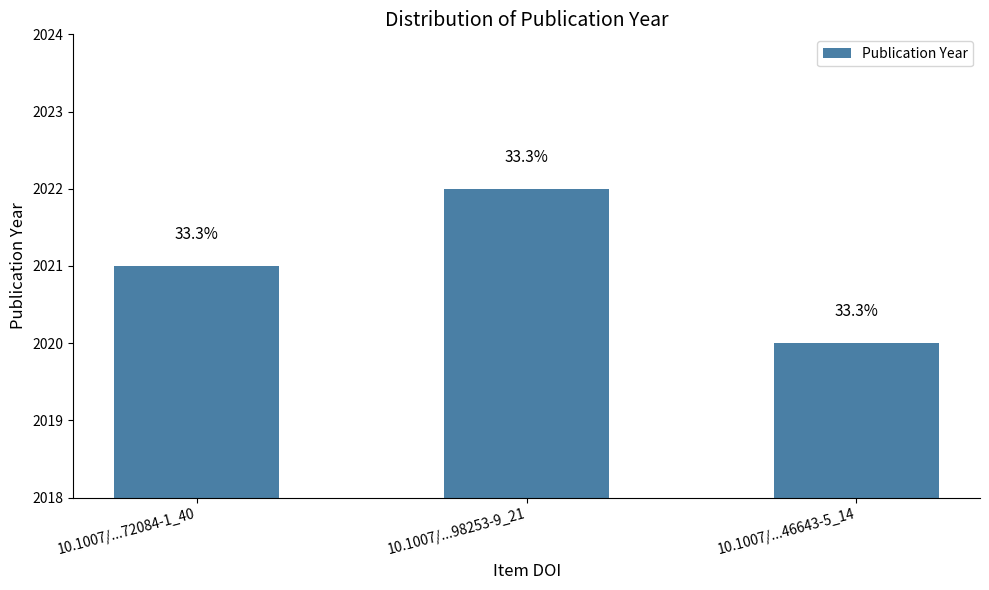

Which category has the highest value across all series?

10.1007/...98253-9_21